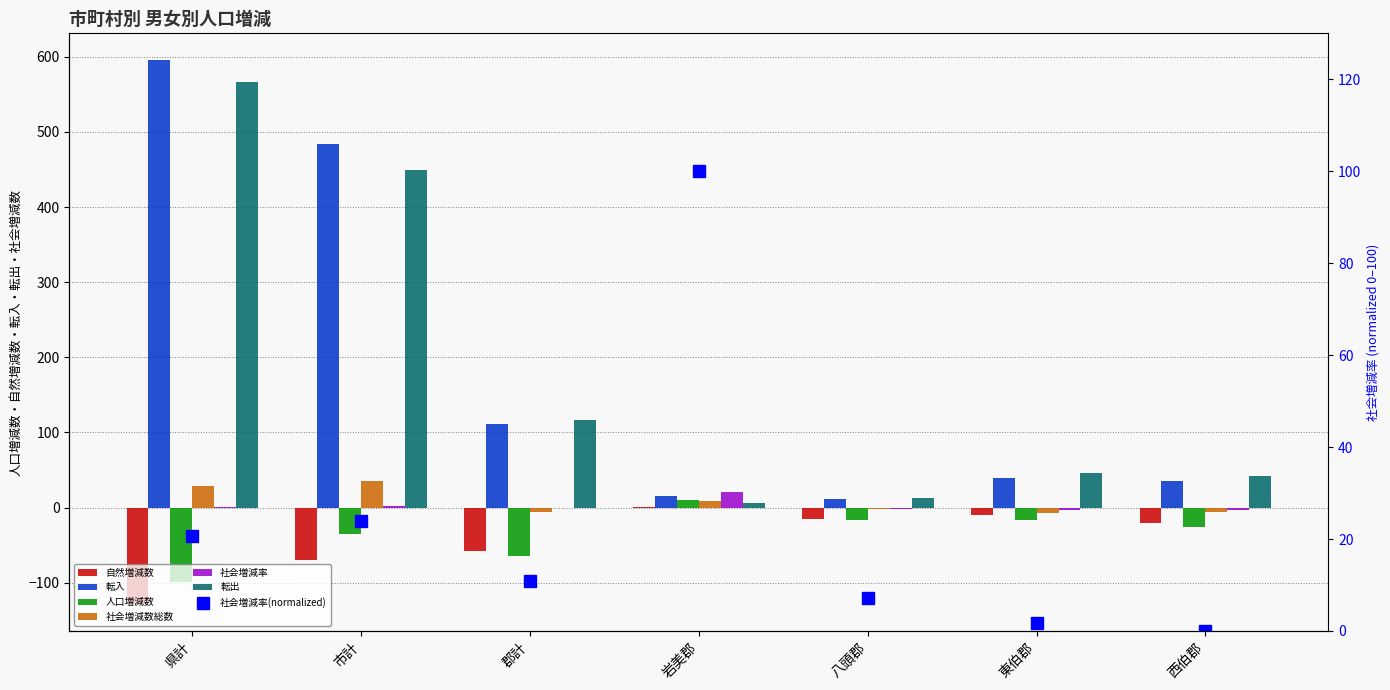

Reading left to right, what are all the values shown in this chart?

自然増減数: 県計=-128.0	市計=-70.0	郡計=-58.0	岩美郡=1.0	八頭郡=-15.0	東伯郡=-10.0	西伯郡=-20.0
転入: 県計=595.0	市計=484.0	郡計=111.0	岩美郡=15.0	八頭郡=11.0	東伯郡=39.0	西伯郡=36.0
人口増減数: 県計=-99.0	市計=-35.0	郡計=-64.0	岩美郡=10.0	八頭郡=-17.0	東伯郡=-17.0	西伯郡=-26.0
社会増減数総数: 県計=29.0	市計=35.0	郡計=-6.0	岩美郡=9.0	八頭郡=-2.0	東伯郡=-7.0	西伯郡=-6.0
社会増減率: 県計=1.3	市計=2.1	郡計=-1.1	岩美郡=20.6	八頭郡=-2.0	東伯郡=-3.3	西伯郡=-3.8
転出: 県計=566.0	市計=449.0	郡計=117.0	岩美郡=6.0	八頭郡=13.0	東伯郡=46.0	西伯郡=42.0